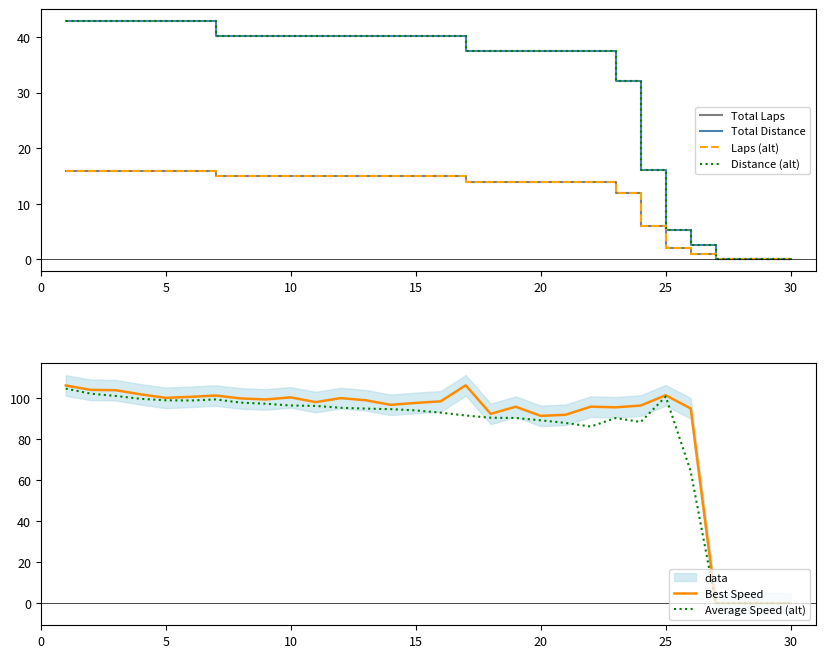

True or false: Total Distance and Total Laps cross at least once.

False